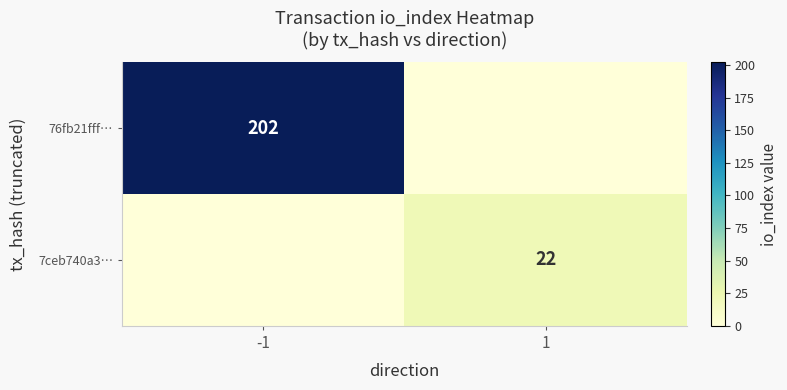

The value of 76fb21fff… at -1 is 202. True or false?

True